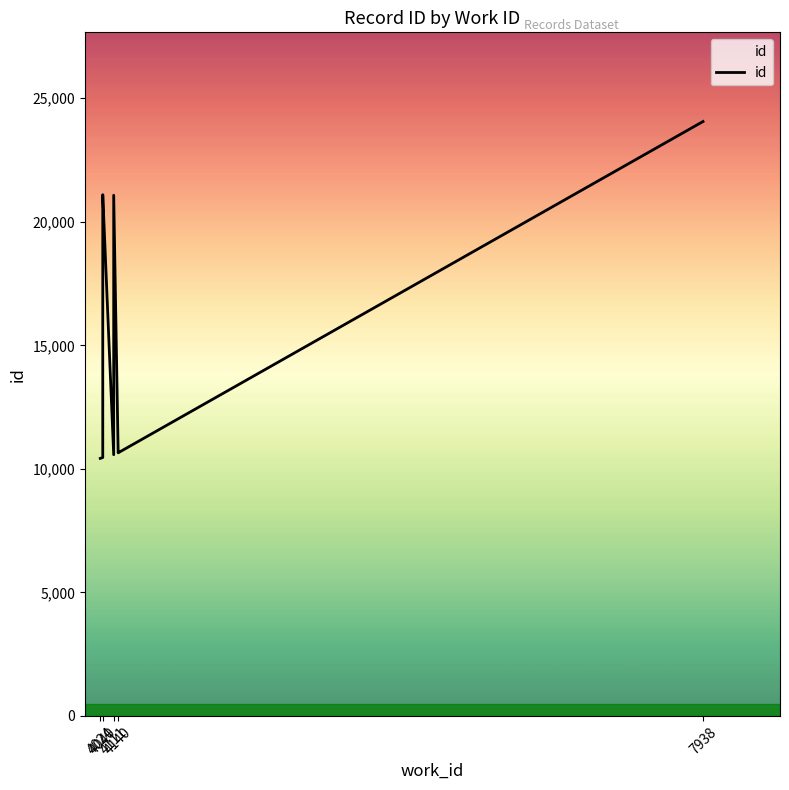

What is the label of the 2nd point from the left?

4040